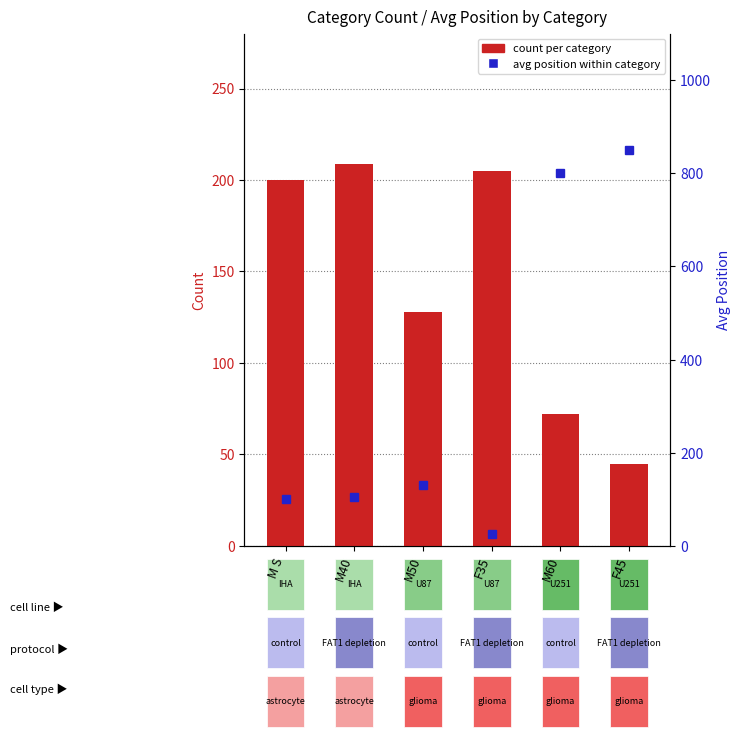

What is the difference between the maximum and second lowest values in the count per category series?

137